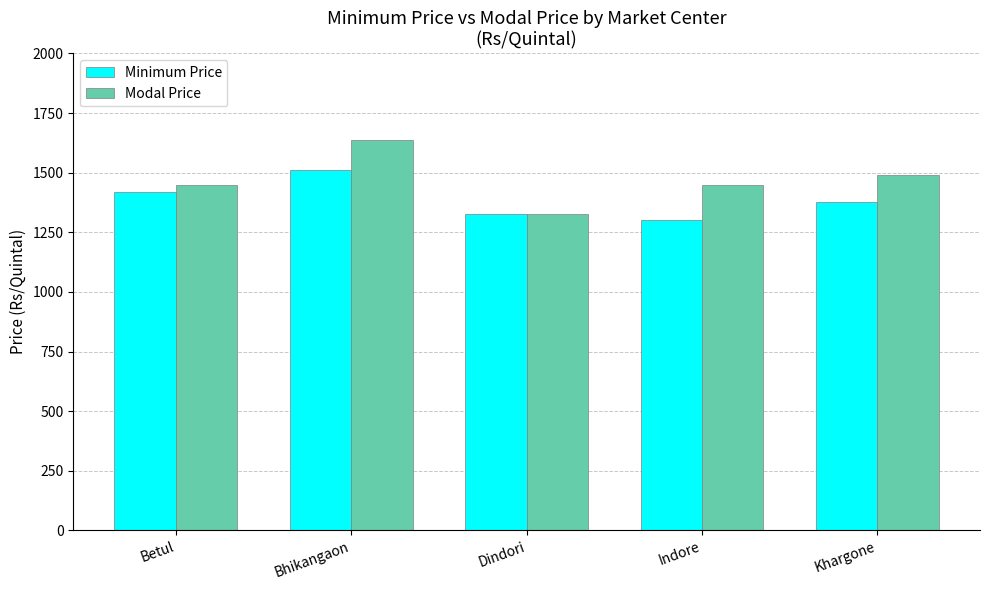

What is the sum of all Modal Price values?

7351